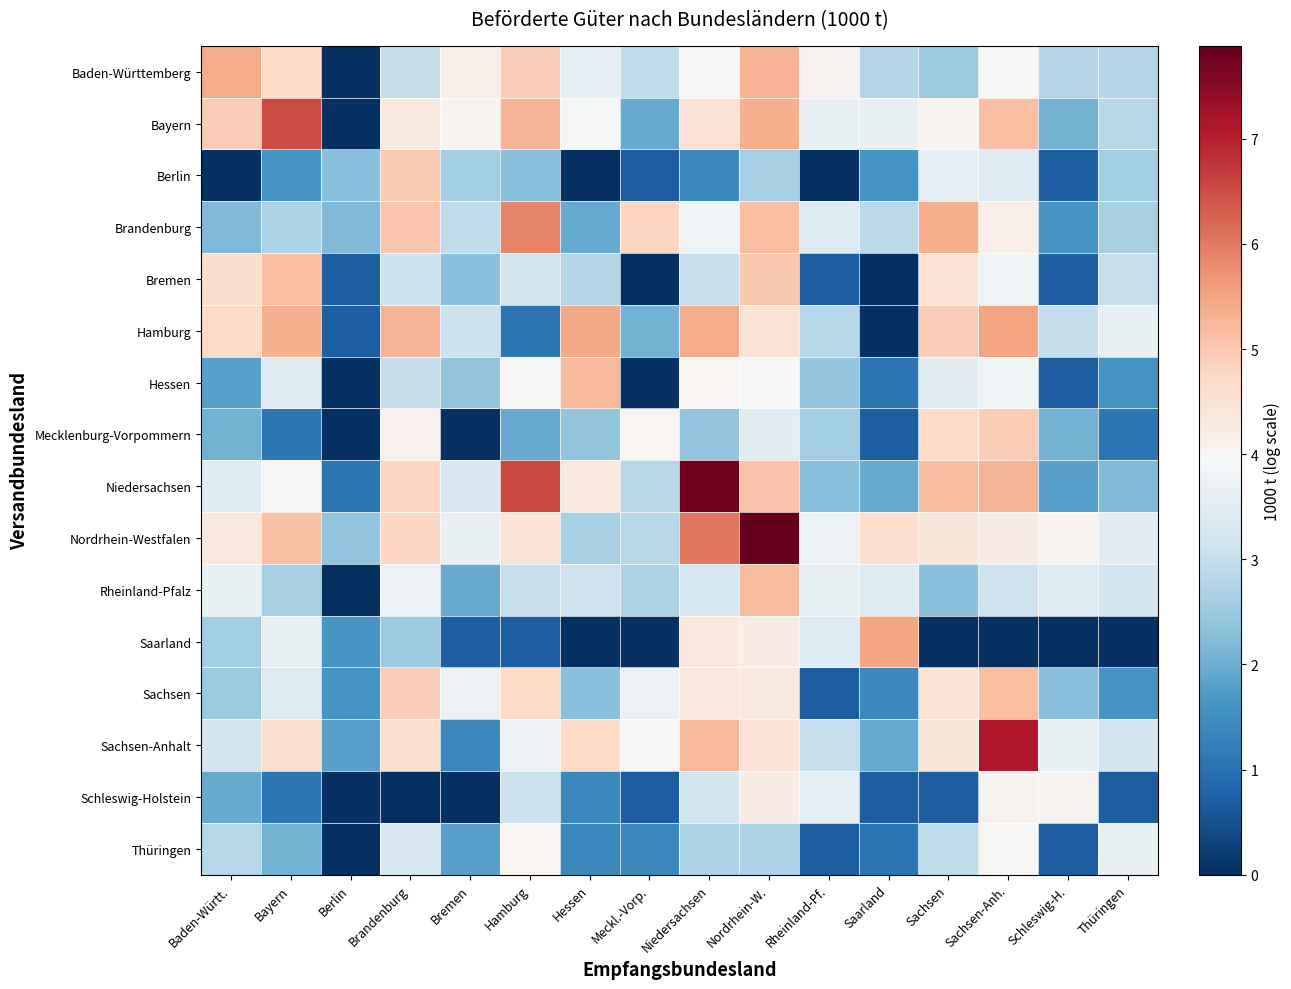

At Berlin, list the series in order from largest to smallest.

Nordrhein-Westfalen, Berlin, Brandenburg, Sachsen-Anhalt, Saarland, Sachsen, Niedersachsen, Bremen, Hamburg, Baden-Württemberg, Bayern, Hessen, Mecklenburg-Vorpommern, Rheinland-Pfalz, Schleswig-Holstein, Thüringen